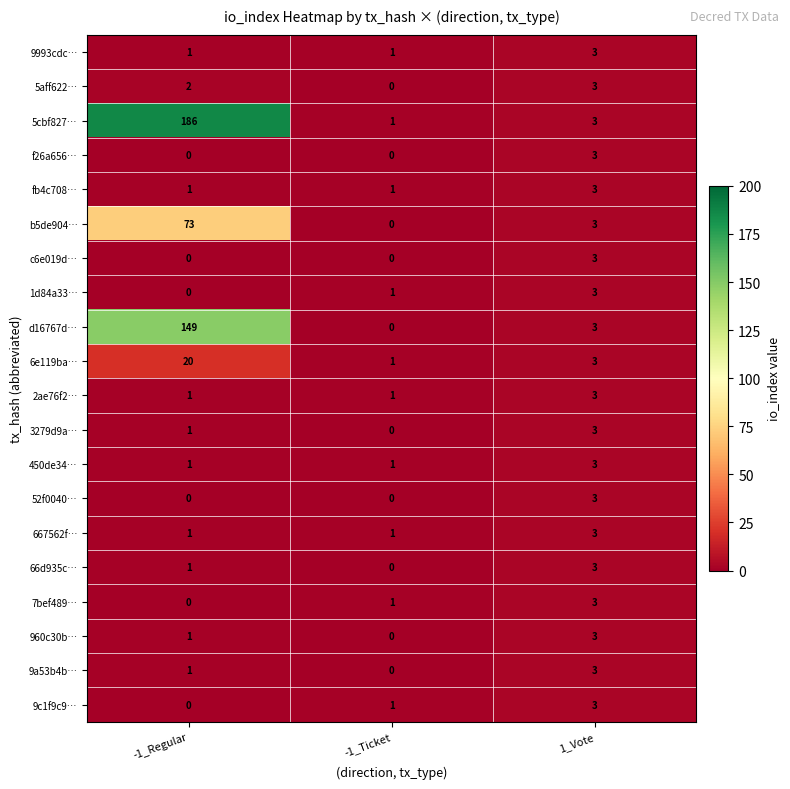

Is it true that 667562f… equals 1 at -1_Ticket?

True